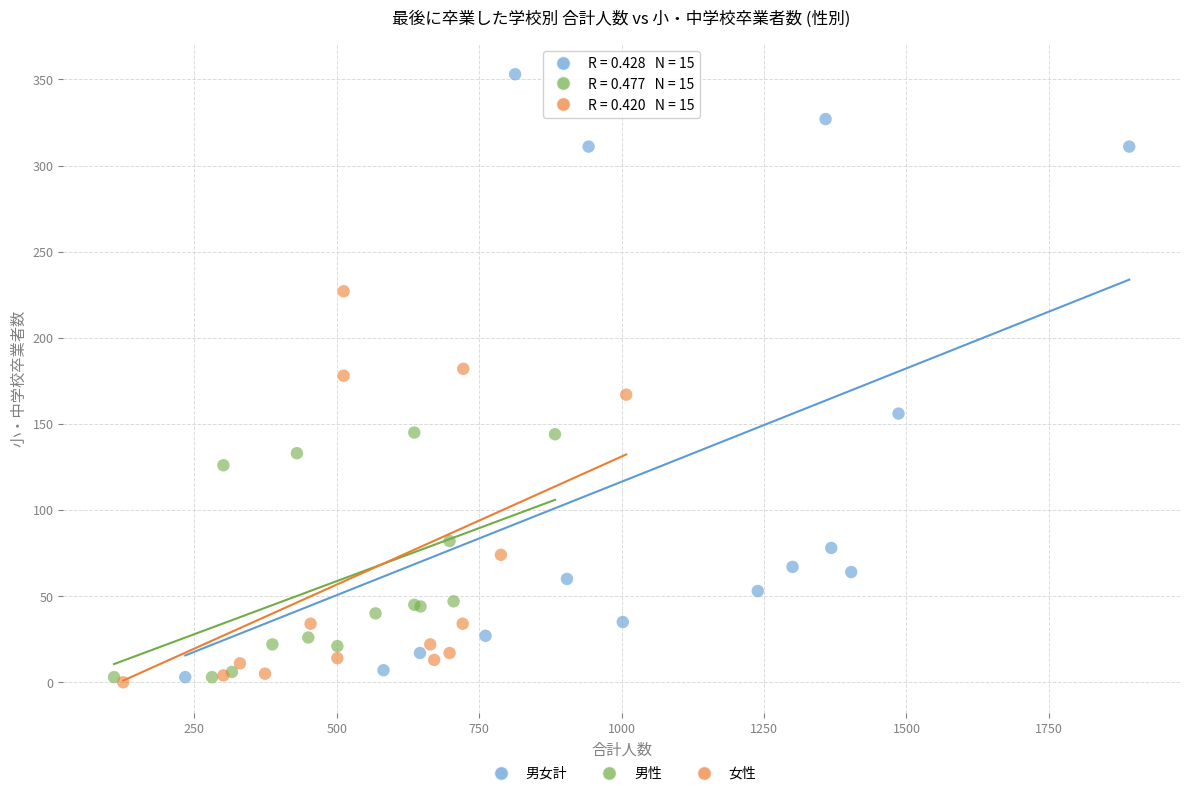

Which series has the widest spread of Y values?

男女計